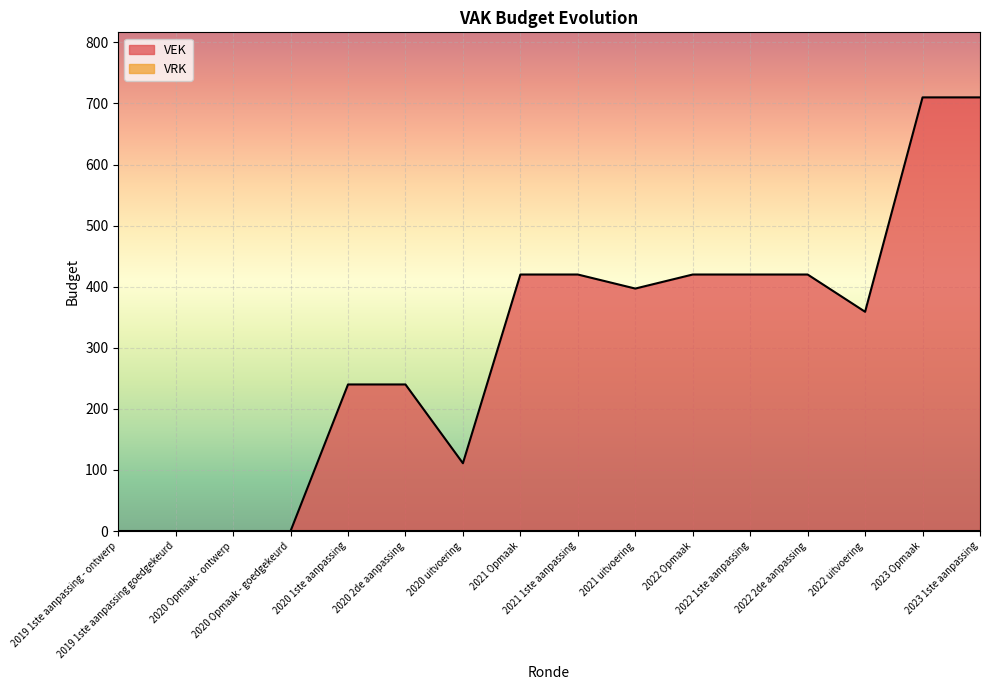

Rank the categories by value from lowest to highest.

2019 1ste aanpassing - ontwerp, 2019 1ste aanpassing goedgekeurd, 2020 Opmaak - ontwerp, 2020 Opmaak - goedgekeurd, 2020 uitvoering, 2020 1ste aanpassing, 2020 2de aanpassing, 2022 uitvoering, 2021 uitvoering, 2021 Opmaak, 2021 1ste aanpassing, 2022 Opmaak, 2022 1ste aanpassing, 2022 2de aanpassing, 2023 Opmaak, 2023 1ste aanpassing